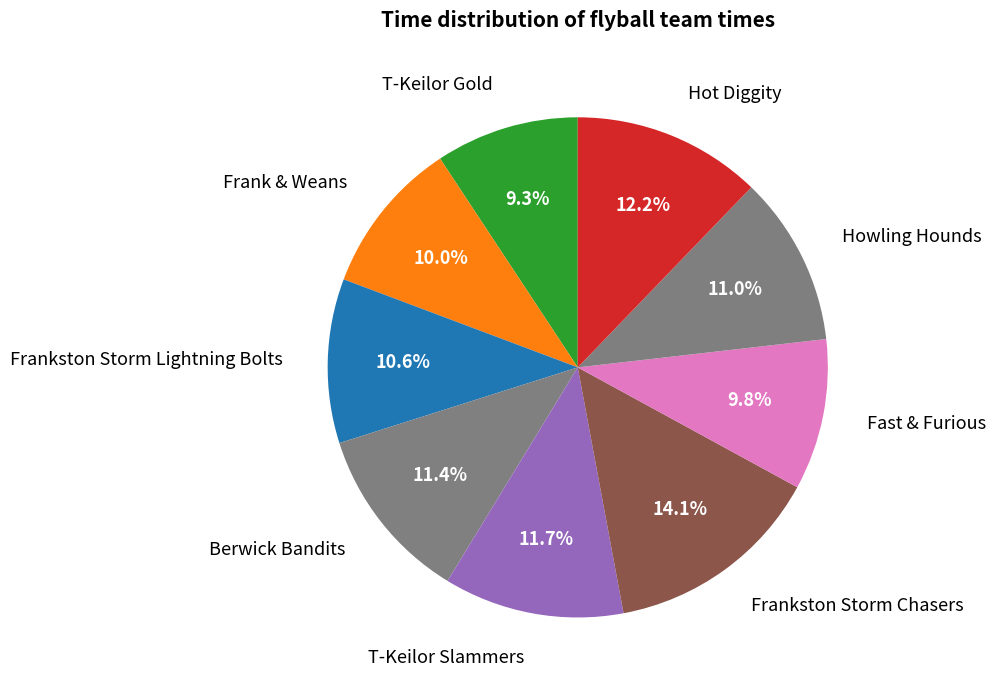

What is the largest slice in the pie chart?

Frankston Storm Chasers